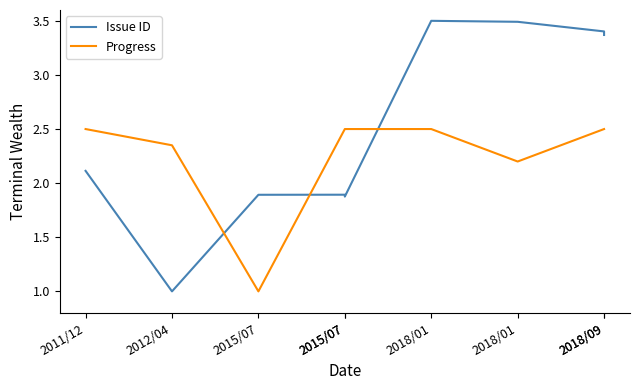

At which category is the sum across all series the highest?

2018/01